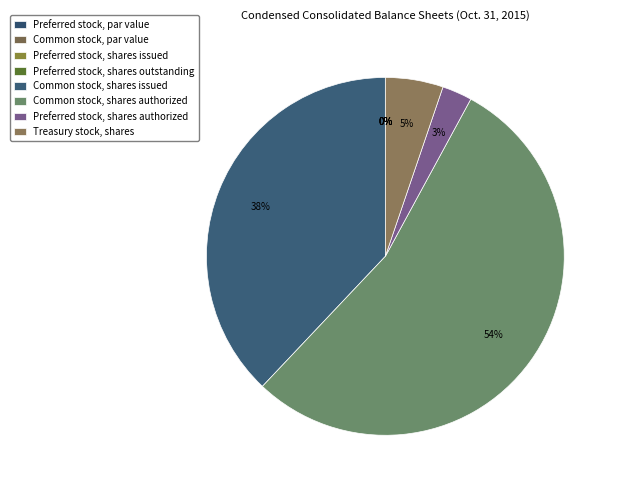

To the nearest percent, what is the combined percentage of Preferred stock, shares authorized and Preferred stock, par value?

3%